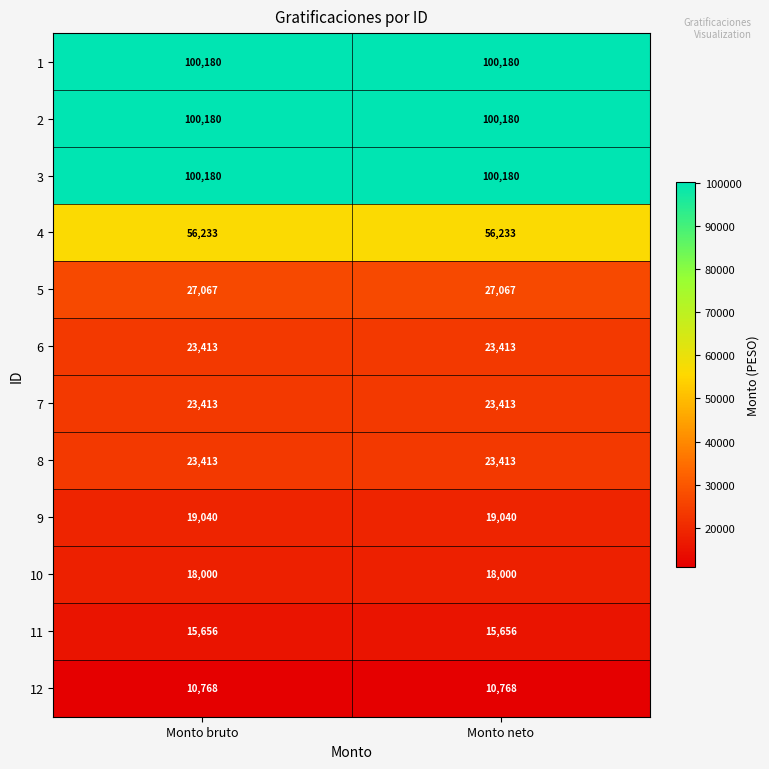

What is the difference between the highest and lowest values at Monto neto?

89412